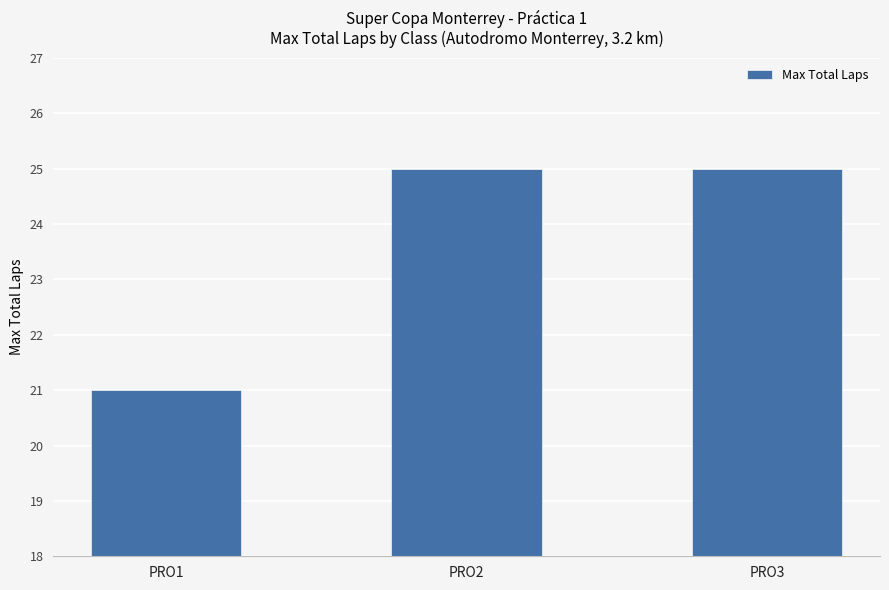

What is the difference between the second highest and minimum values?

4